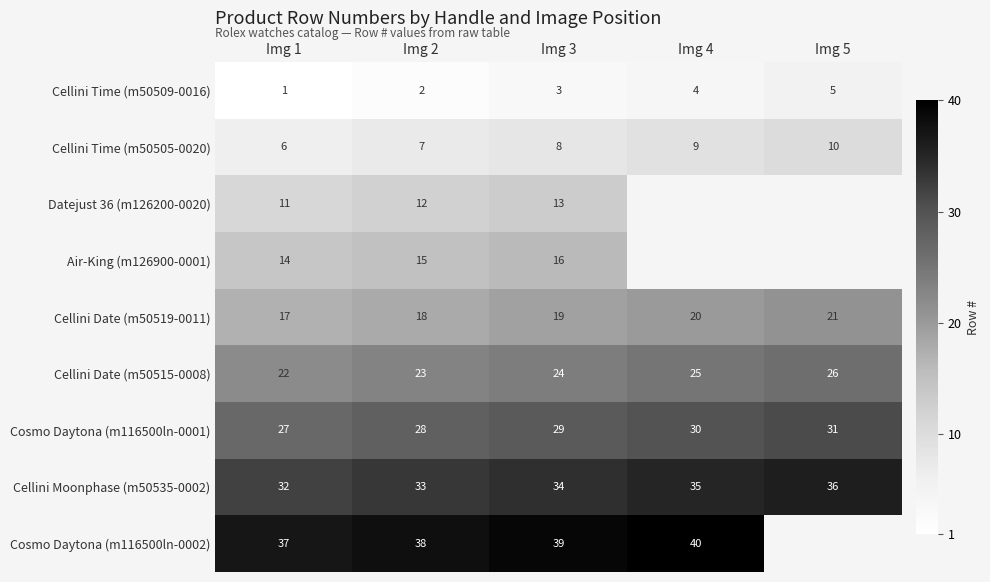

The Air-King (m126900-0001) series shows 16 at Img 3. True or false?

True